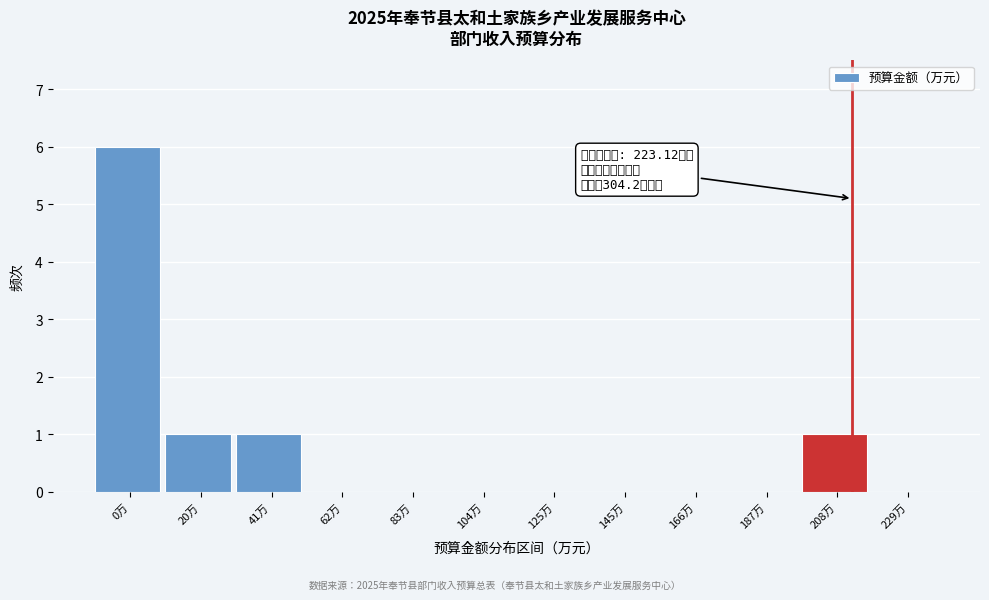

Reading right to left, extract all data points from this chart.

229万=0	208万=1	187万=0	166万=0	145万=0	125万=0	104万=0	83万=0	62万=0	41万=1	20万=1	0万=6